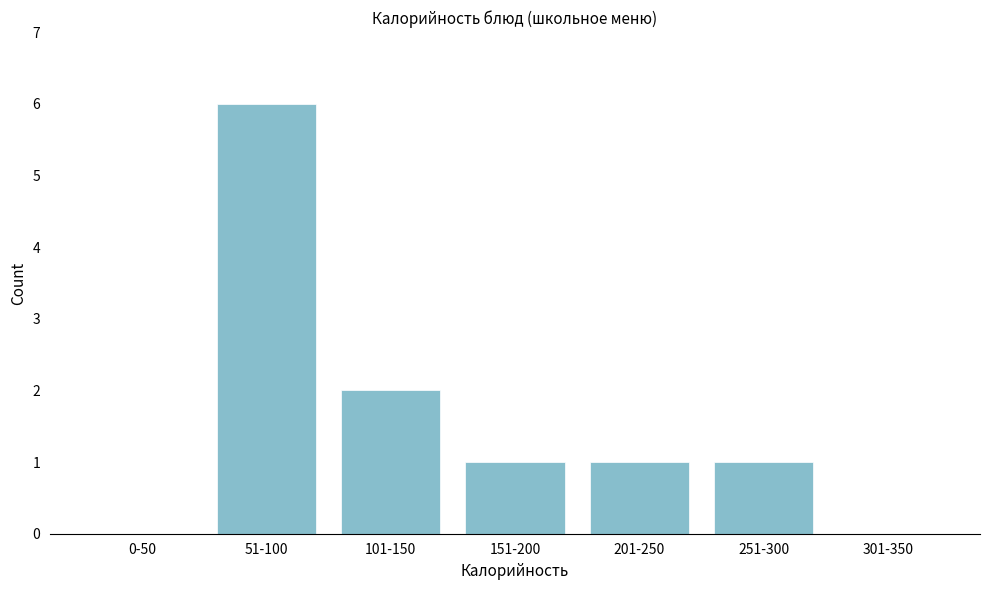

Reading left to right, transcribe all the data shown in this chart.

0-50=0	51-100=6	101-150=2	151-200=1	201-250=1	251-300=1	301-350=0